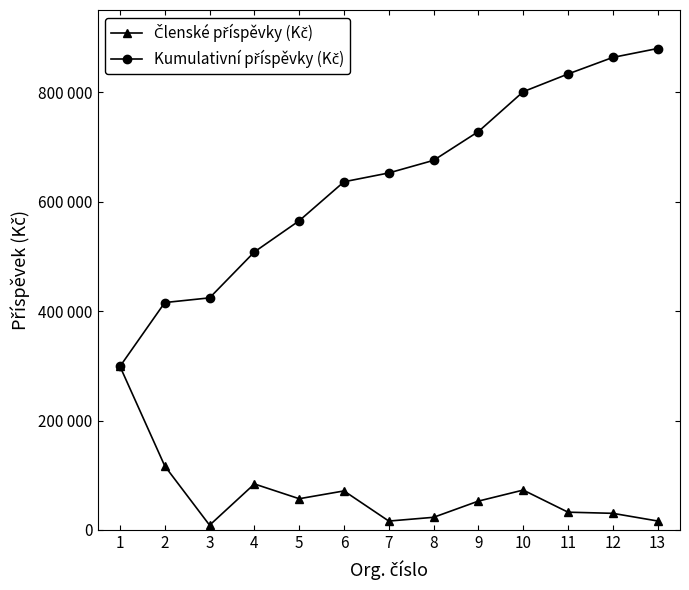

What is the highest value of the Členské příspěvky (Kč) series?

298920